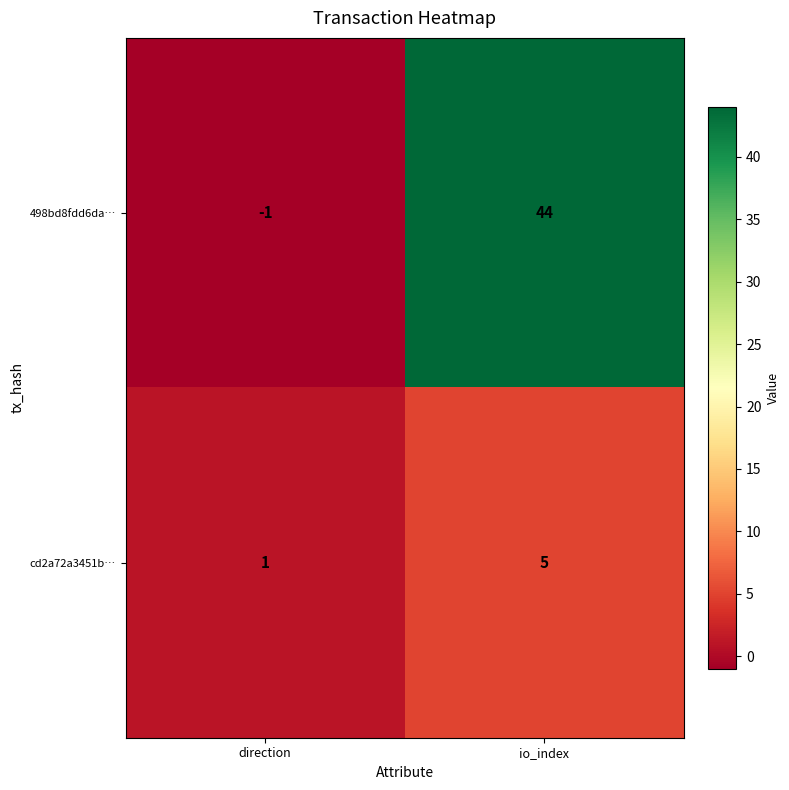

Between direction and io_index, which series saw the biggest shift?

498bd8fdd6da…